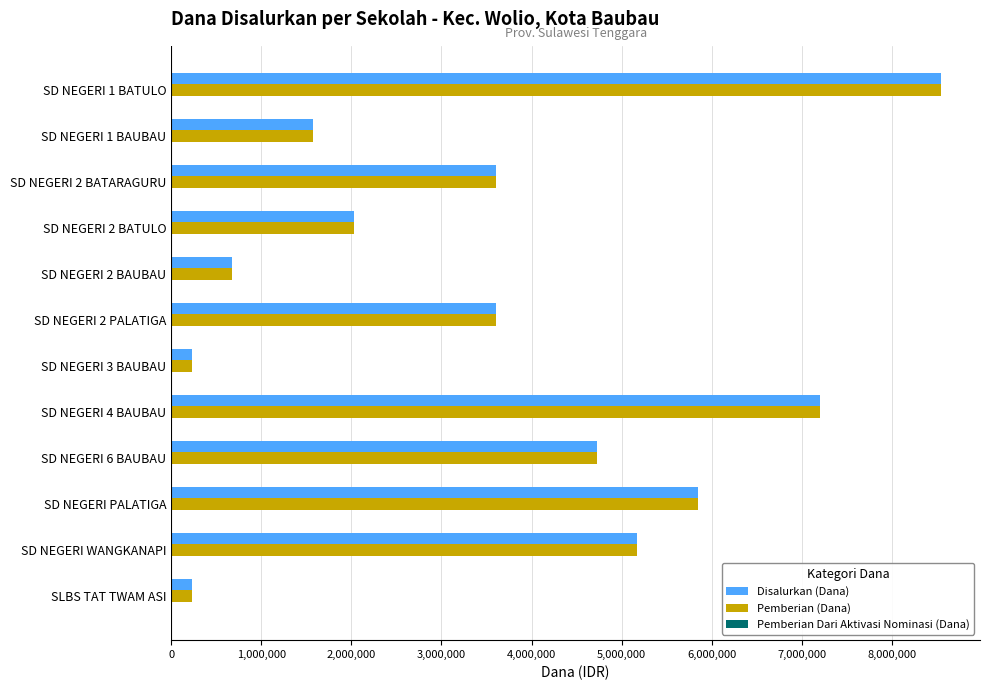

Which category has the highest value in the Pemberian (Dana) series?

SD NEGERI 1 BATULO